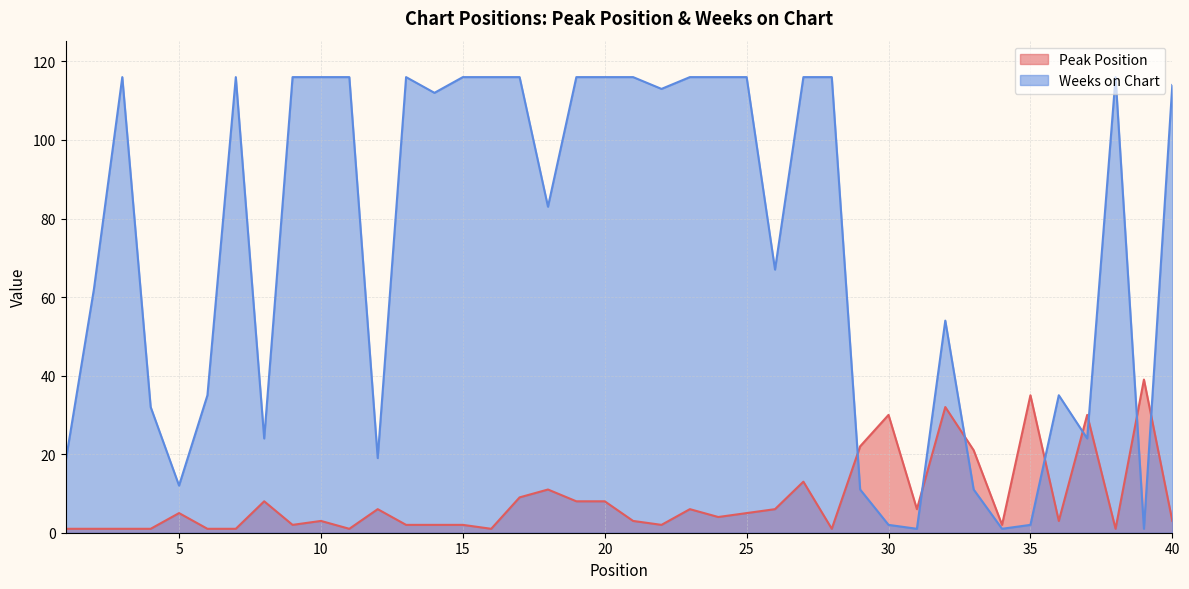

At which category does Weeks on Chart reach its first local peak?

3